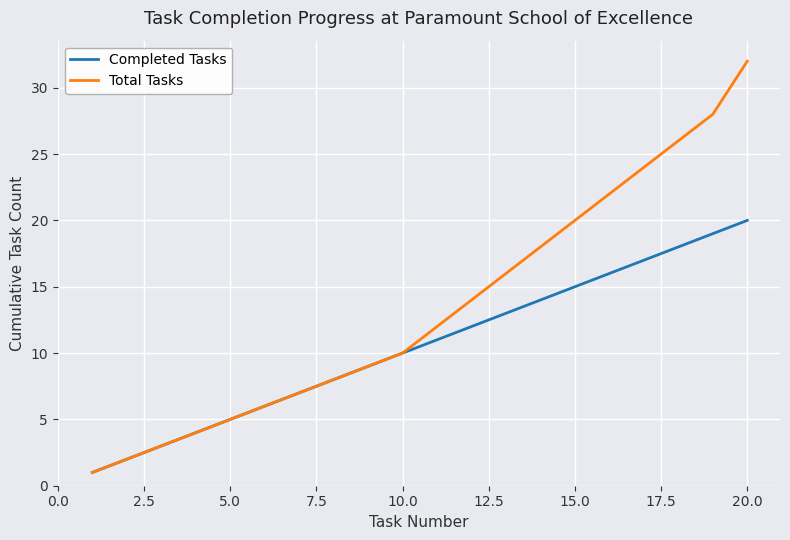

What is the maximum value shown in the chart?

32